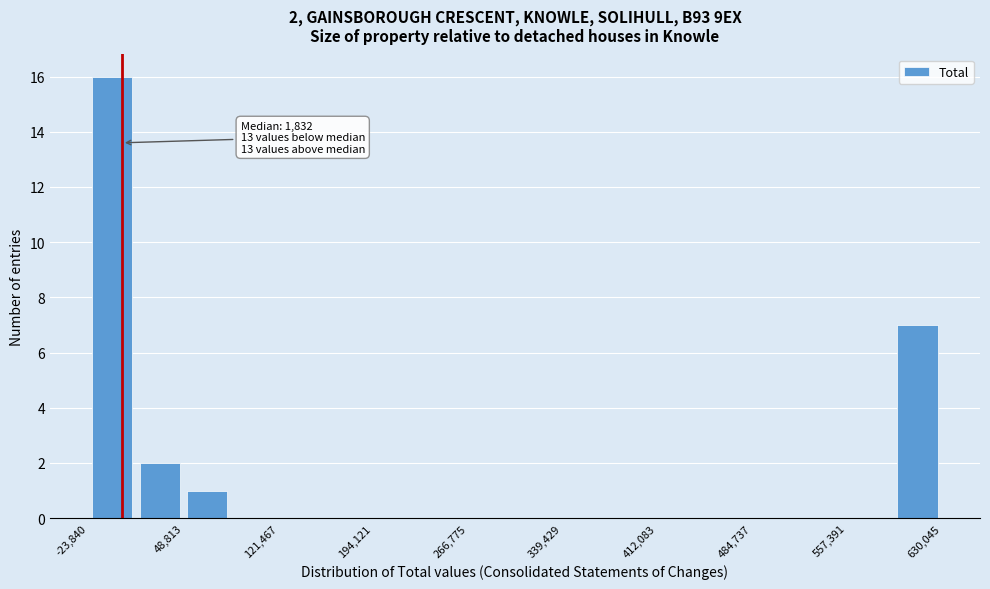

Read against the x-axis, roughly where is the centre of the tallest bar?

-10000